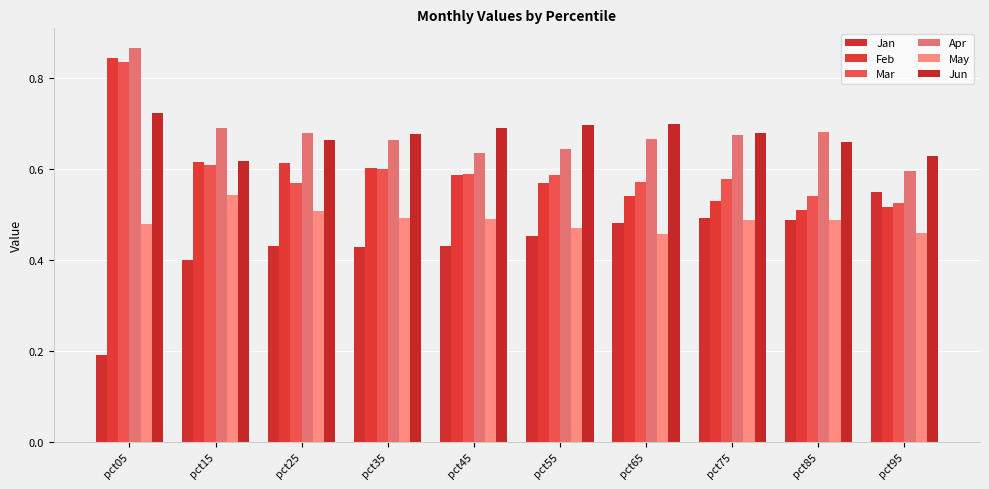

Rank the categories by Mar value from highest to lowest.

pct05, pct15, pct35, pct45, pct55, pct75, pct65, pct25, pct85, pct95